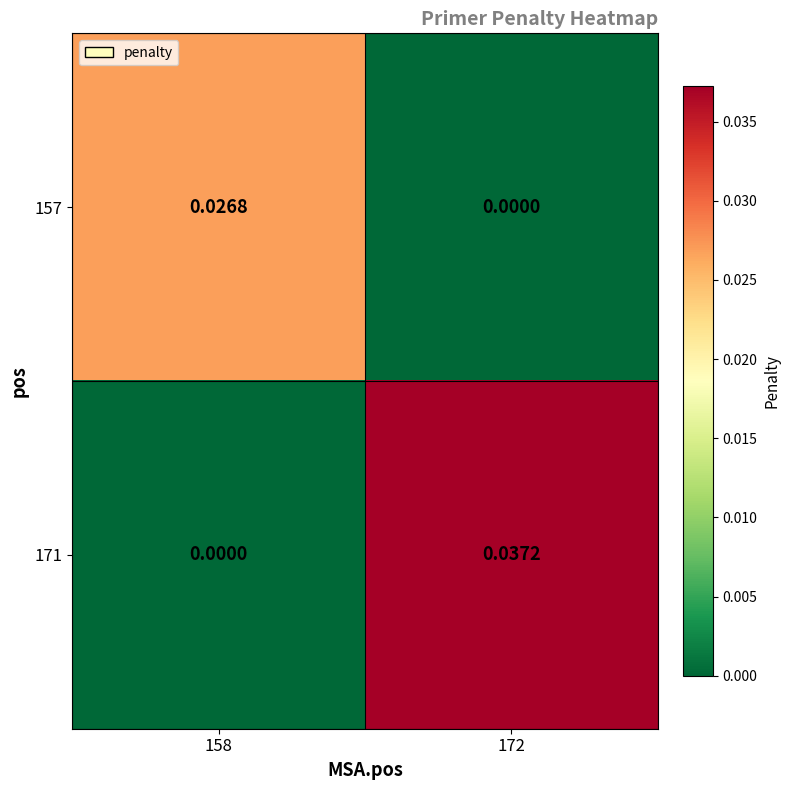

Is the value of 171 at 172 greater than the value of 157 at 172?

Yes